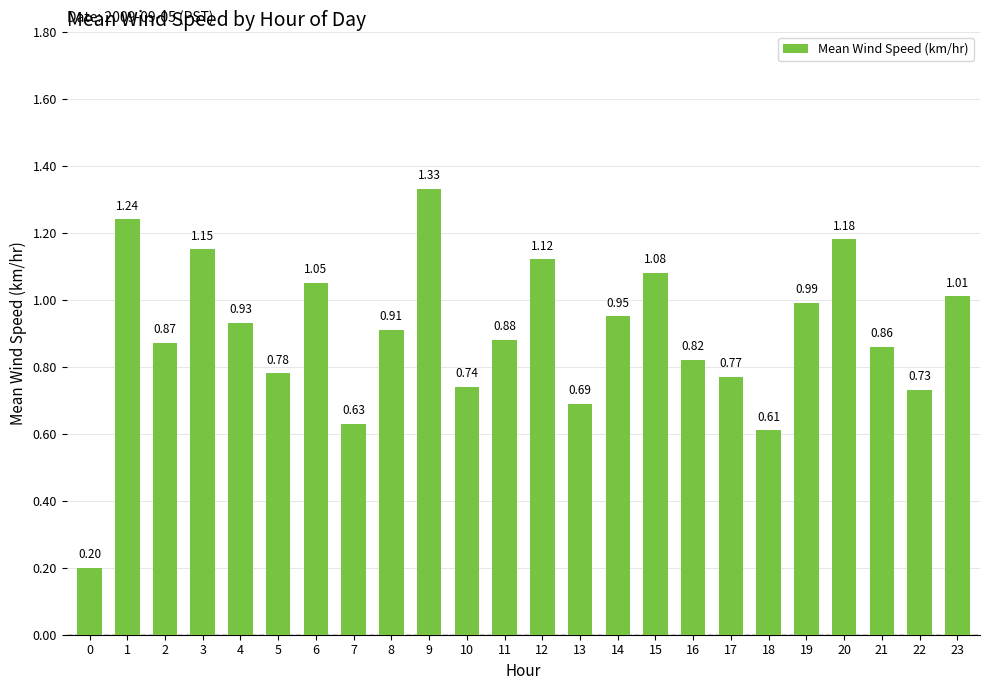

Which category has the highest value across all series?

9